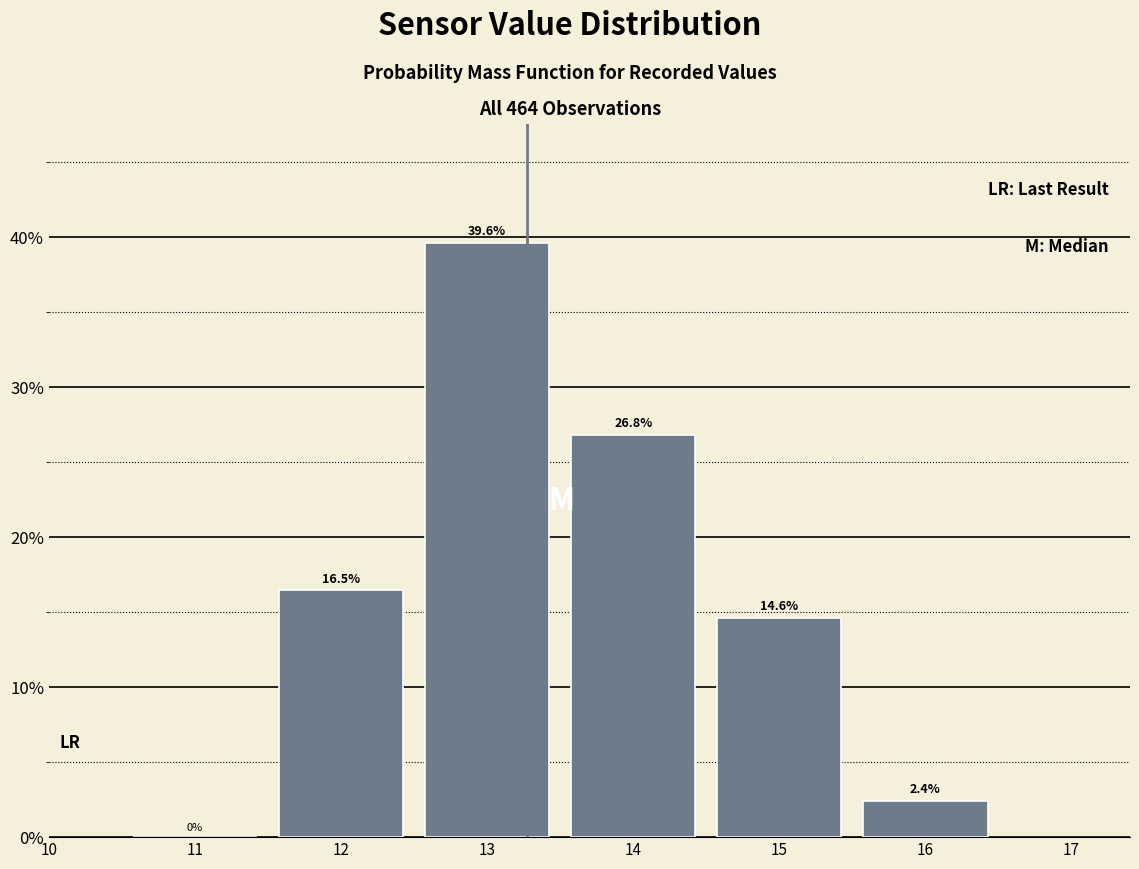

Which range on the x-axis has the tallest bar?

12.5 to 13.5